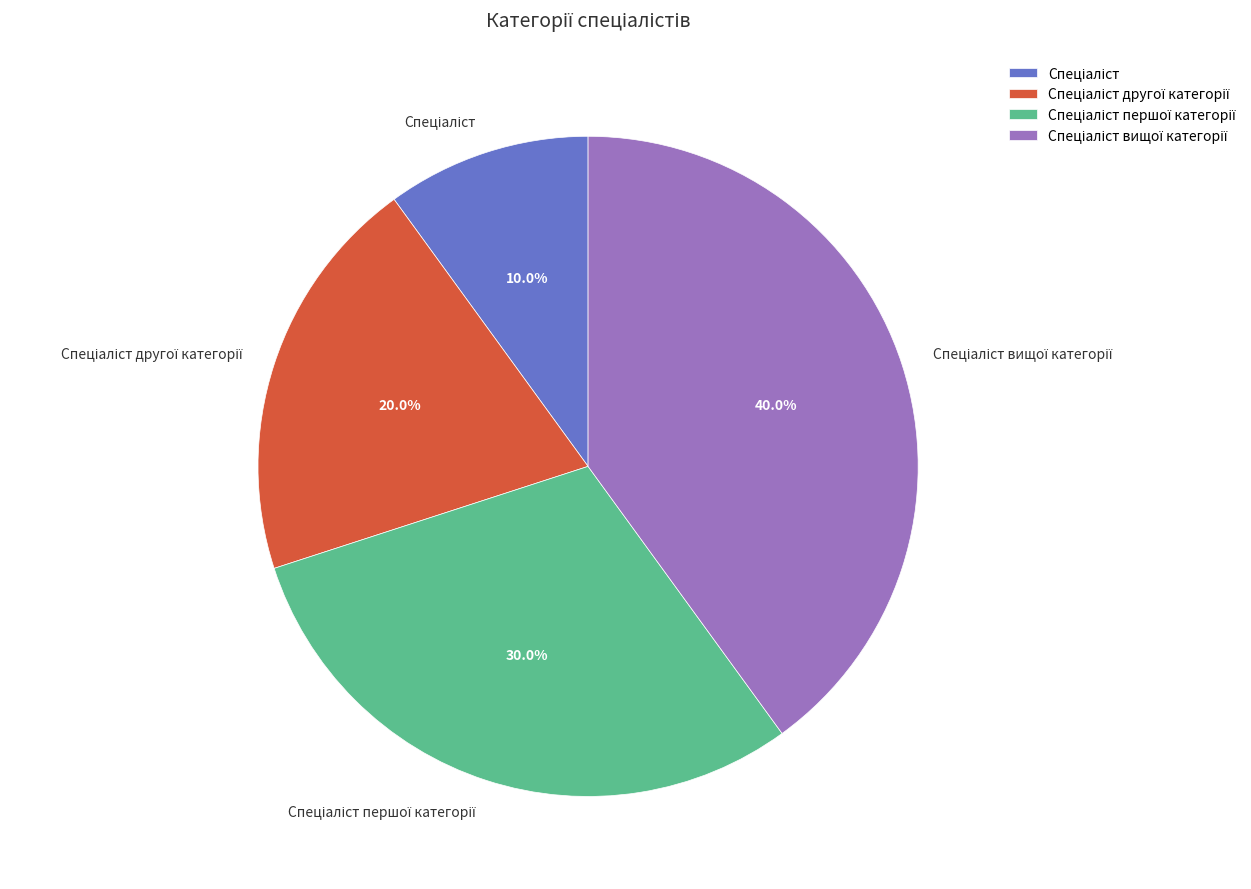

Does any single category account for the majority?

No